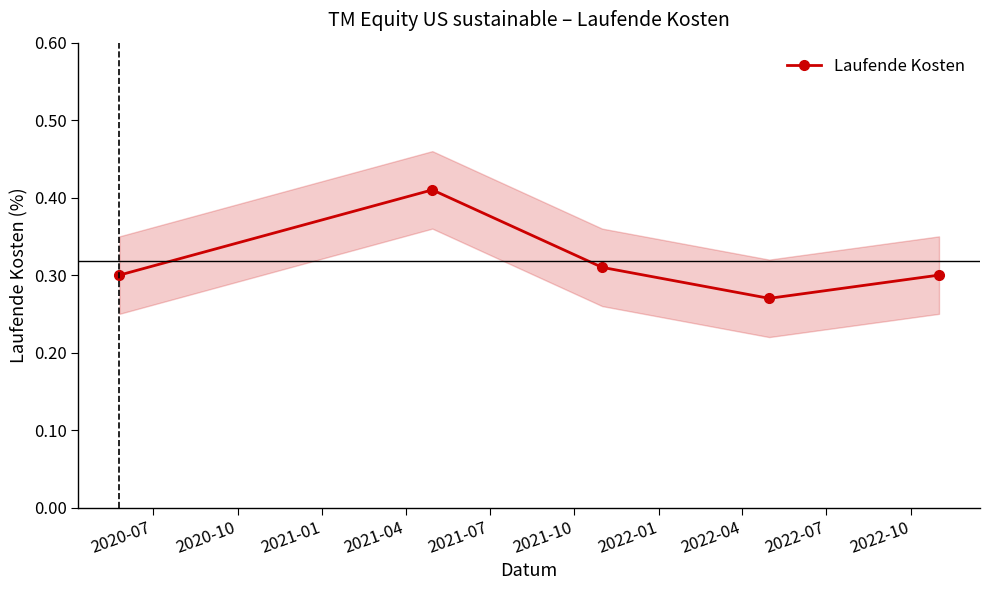

What is the value of the 3rd point from the left?

0.3